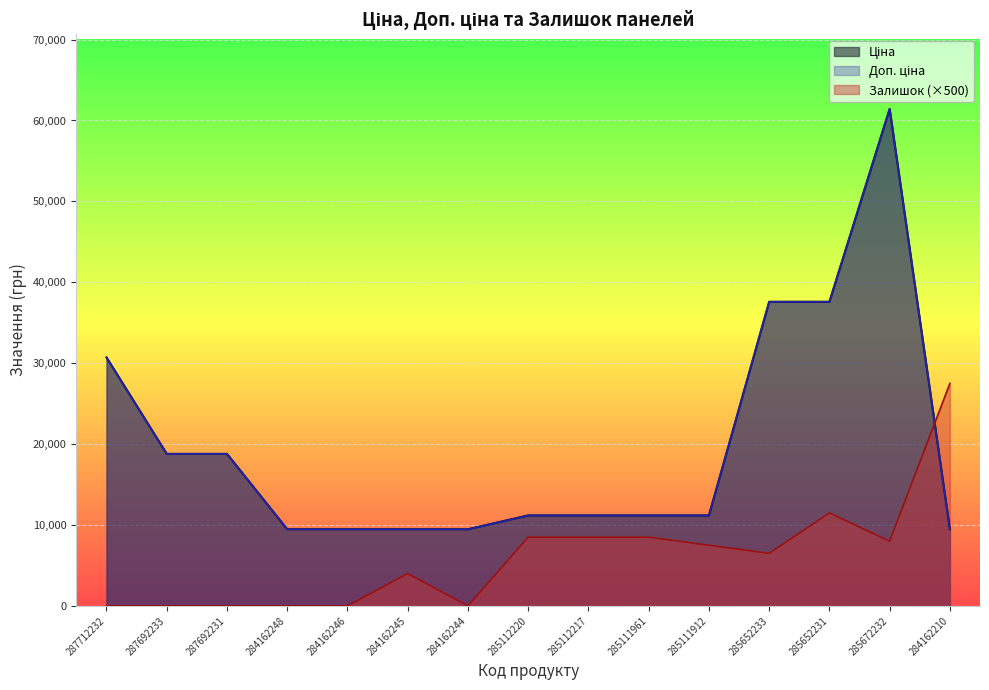

Rank the categories by Залишок value from highest to lowest.

284162210, 285652231, 285112220, 285112217, 285111961, 285672232, 285111912, 285652233, 284162245, 287712232, 287692233, 287692231, 284162248, 284162246, 284162244